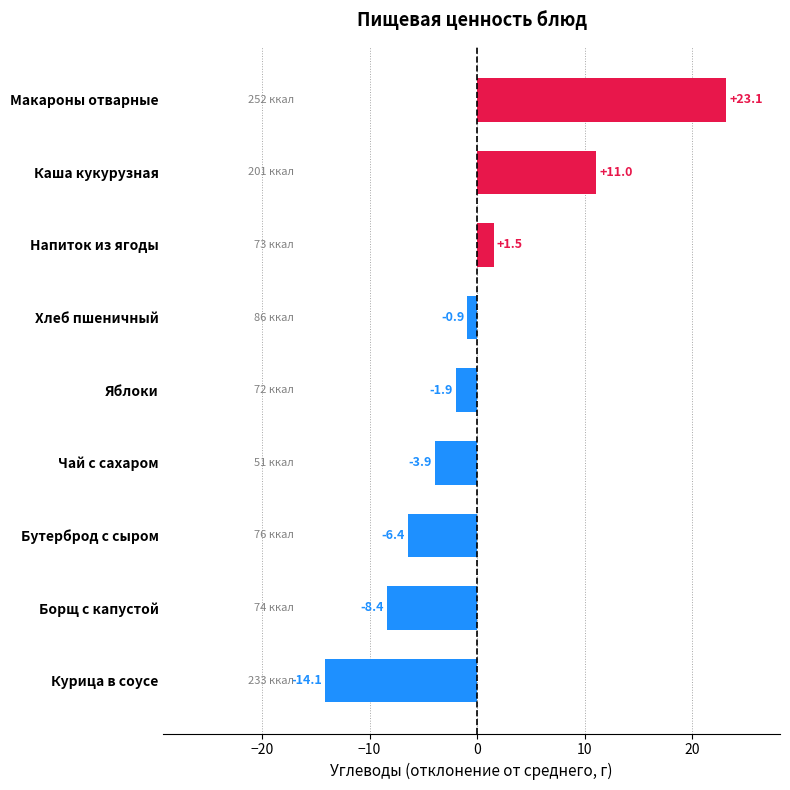

The value at Макароны отварные is 23.1. True or false?

True